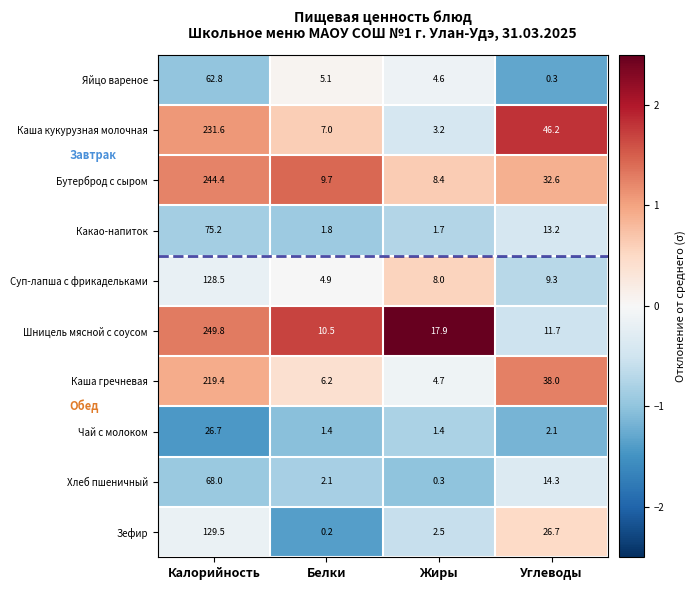

What is the approximate value of Хлеб пшеничный at Калорийность?

68.0